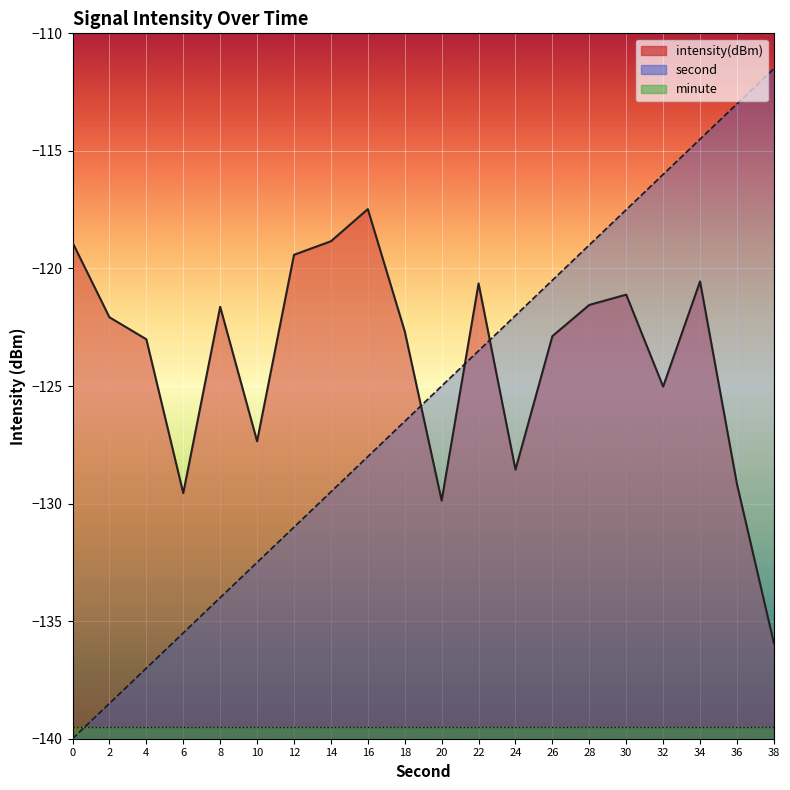

What is the total value across all series at 8?

-255.6